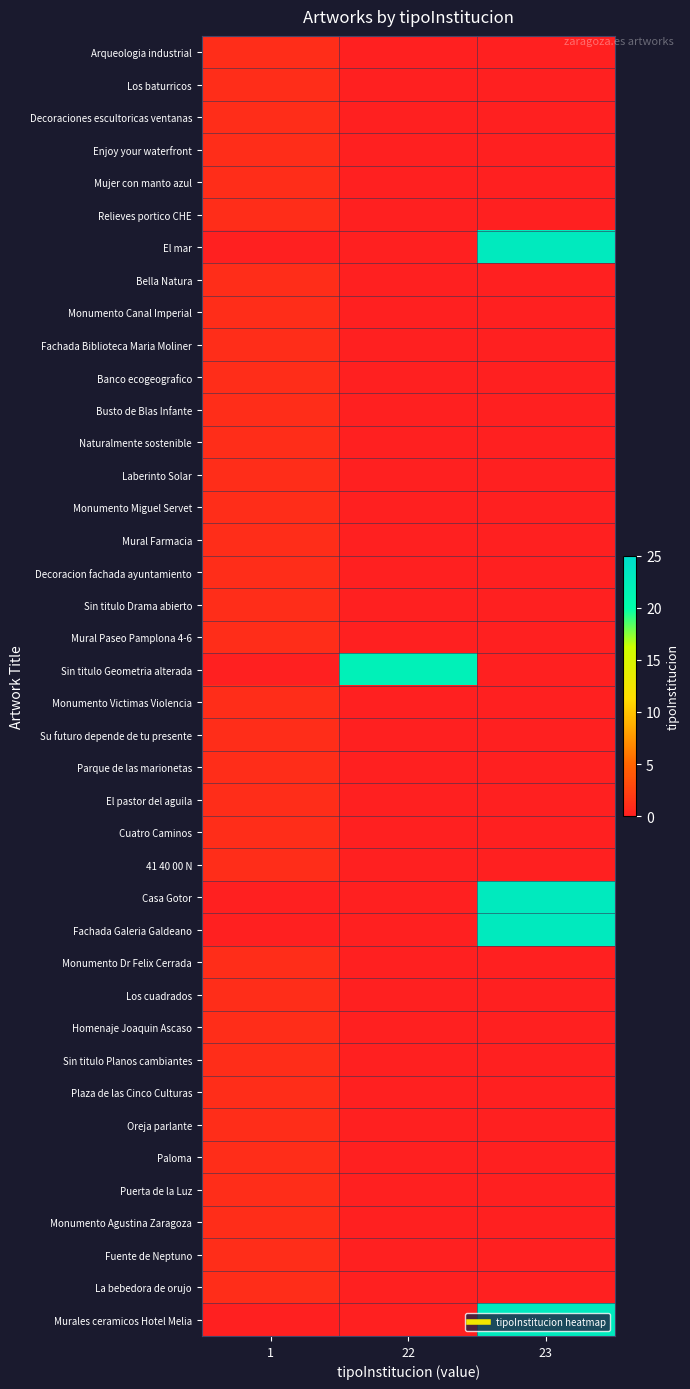

How many series are shown in this chart?

40